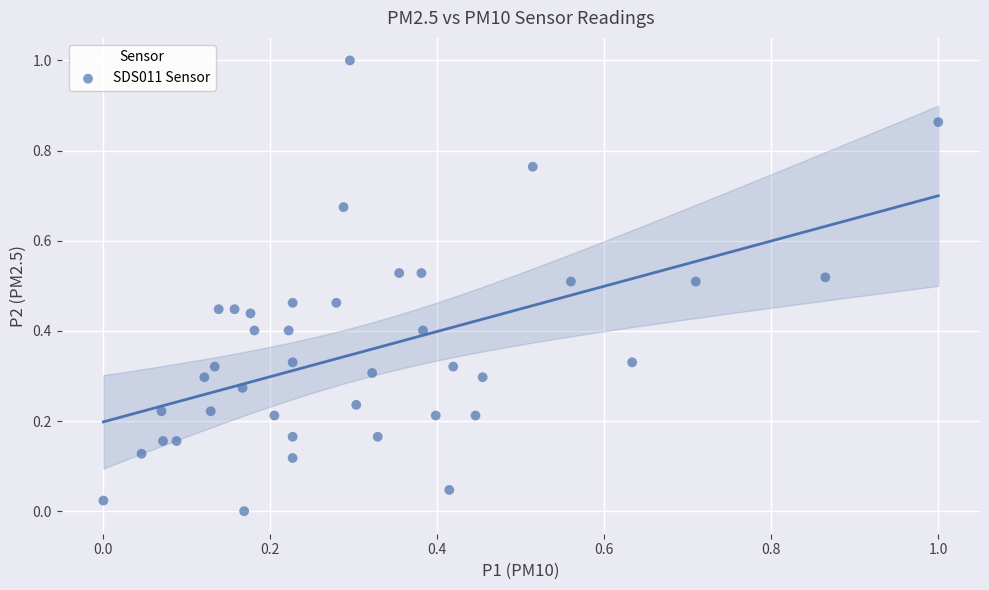

What is the range of Y values (max minus min)?

1.0